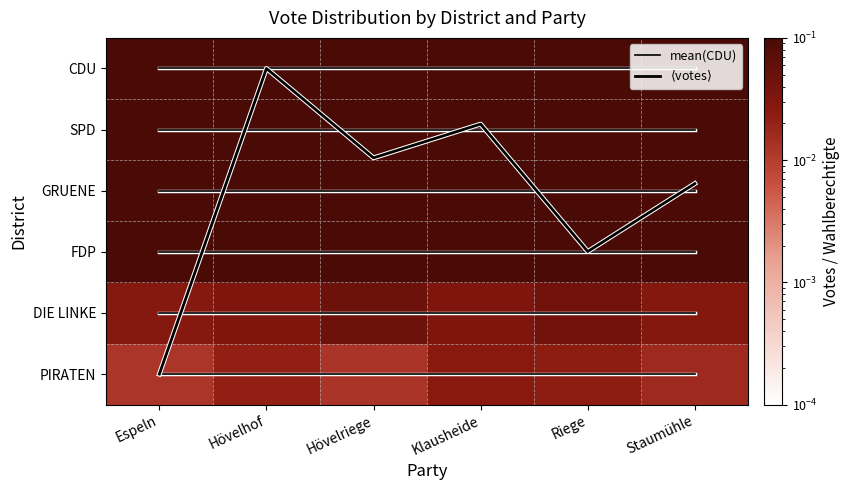

What is the approximate value of CDU at Staumühle?

0.3